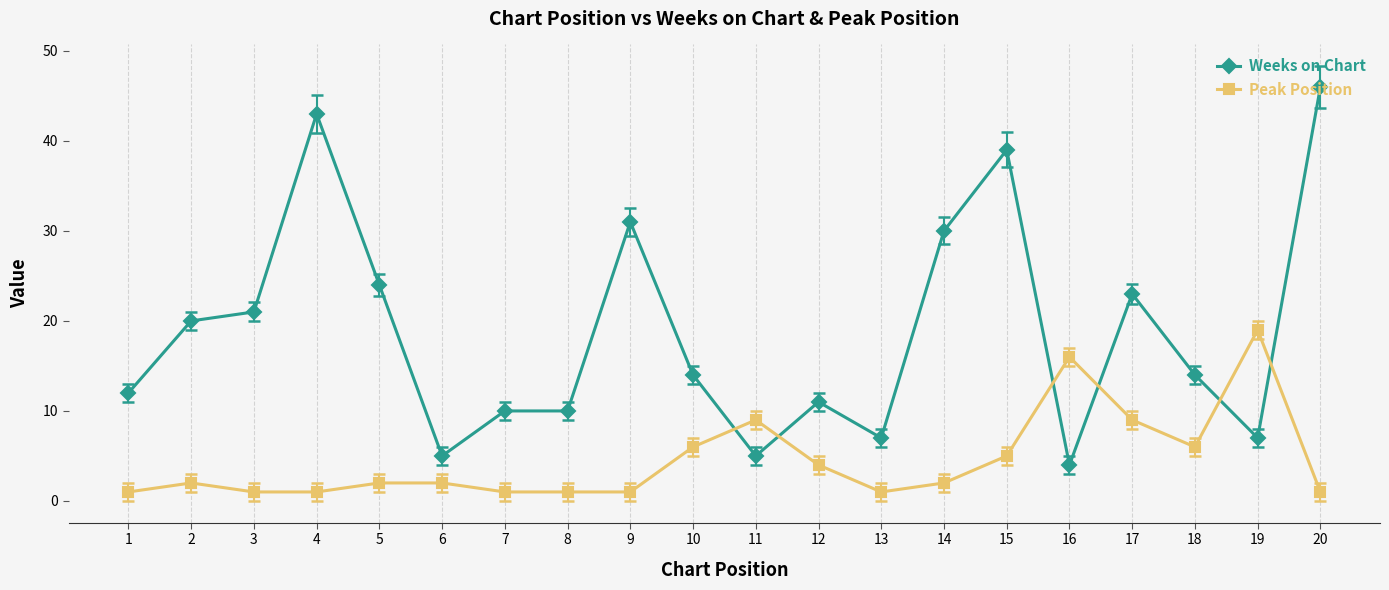

What is the sum of all Peak Position values?

90